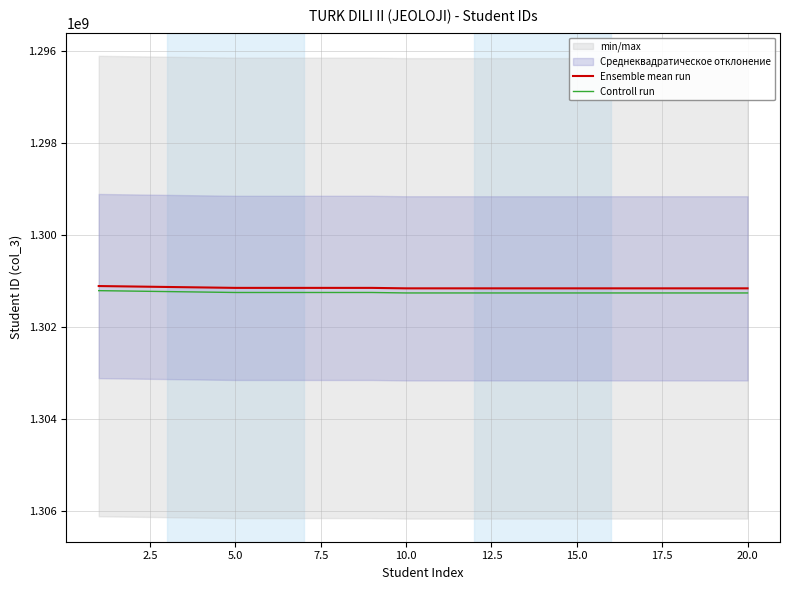

What is the difference between the highest and lowest values at 7.5?

100000